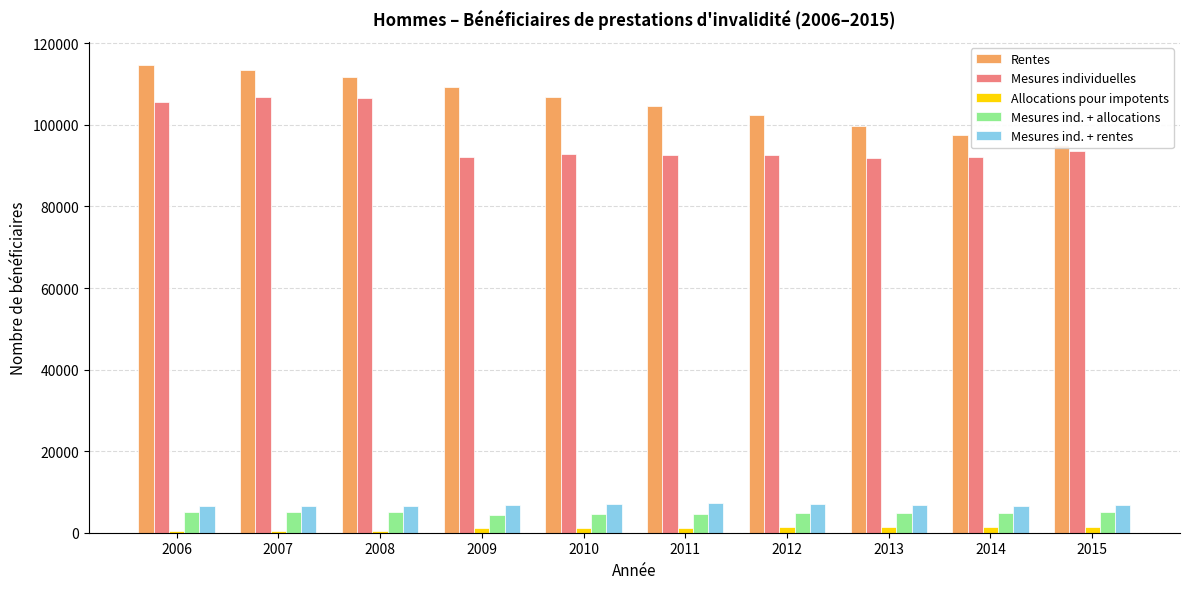

Reading left to right, what are all the values shown in this chart?

Rentes: 114654	113390	111646	109245	106776	104632	102475	99787	97512	95129
Mesures individuelles: 105501	106757	106491	92208	92921	92617	92586	91771	92216	93506
Allocations pour impotents: 475	472	524	1242	1229	1266	1300	1393	1442	1468
Mesures ind. + allocations: 5014	5012	5082	4447	4566	4647	4748	4746	4802	5002
Mesures ind. + rentes: 6454	6611	6631	6788	7037	7187	6957	6744	6657	6727